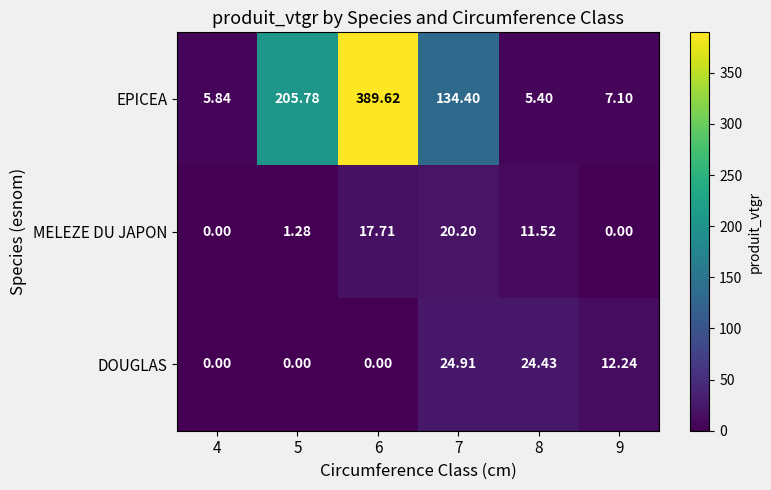

Which series has the widest spread of values?

EPICEA